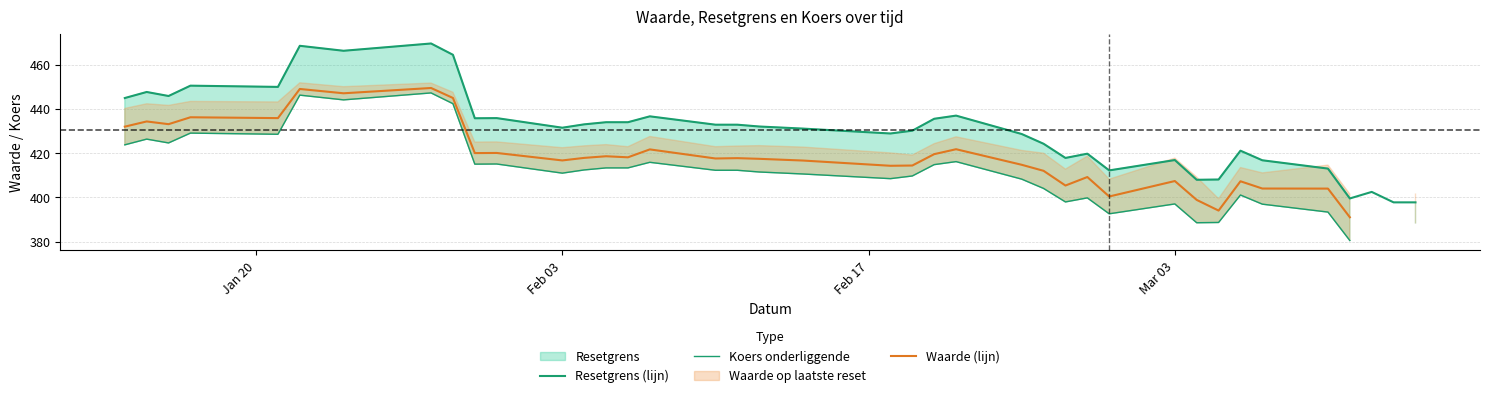

At which category does Koers onderliggende reach its first local valley?

Feb 17